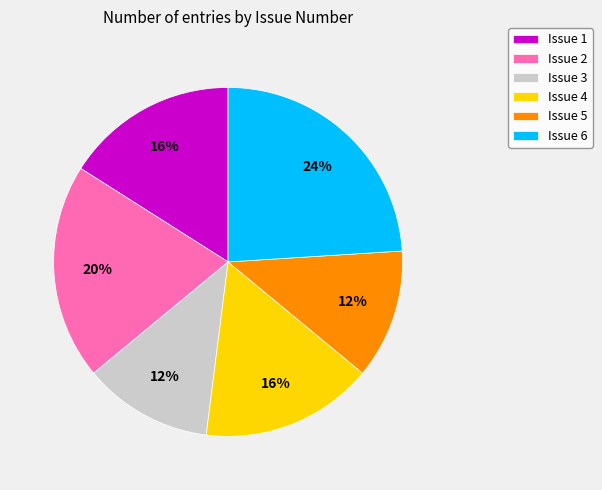

To the nearest percent, what percentage of the pie is Issue 3?

12%